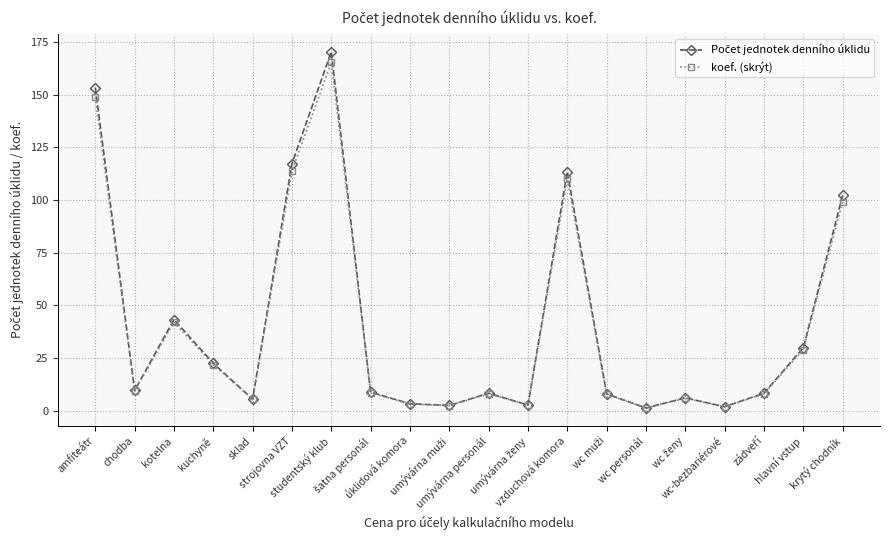

Which series changed the most between chodba and kotelna?

Počet jednotek denního úklidu